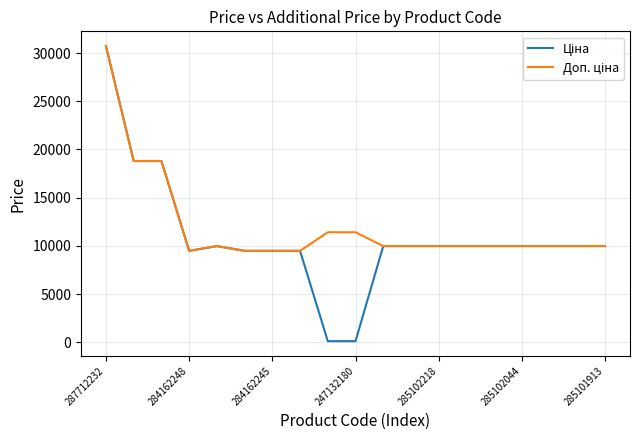

What is the greatest value displayed?

30717.1